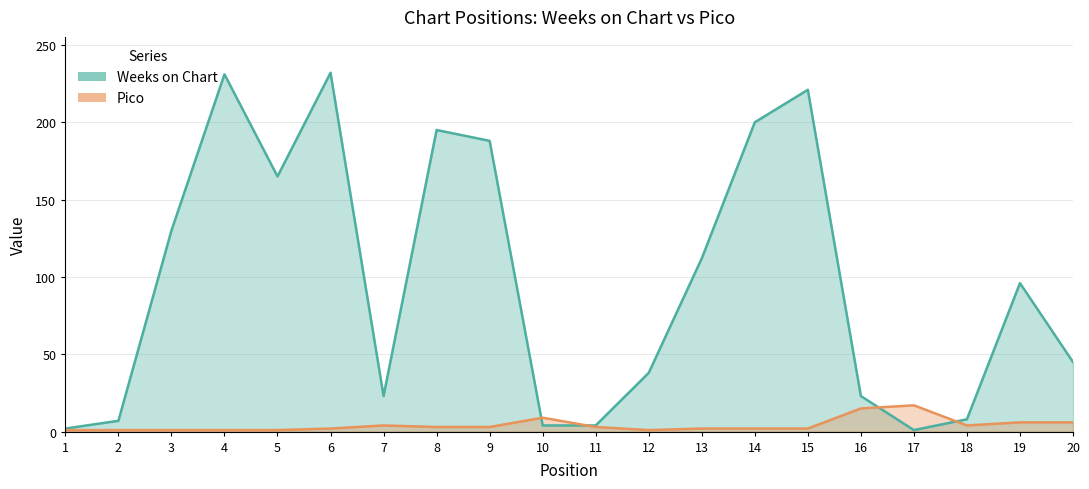

How many categories are shown in the chart?

20